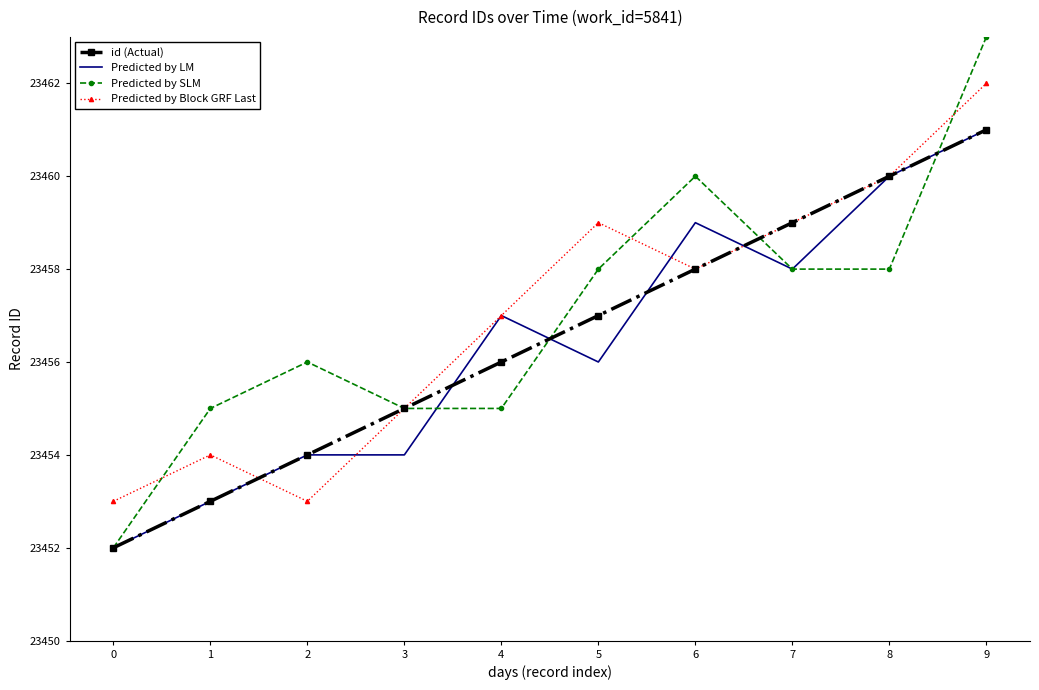

How many series are shown in this chart?

4